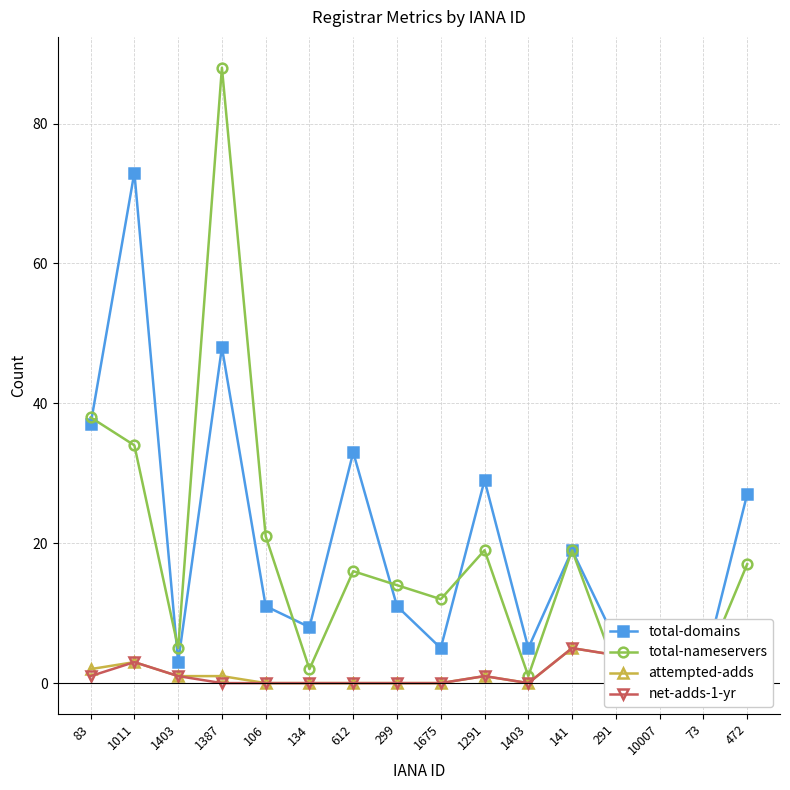

Read the total-domains value at 1011.

73